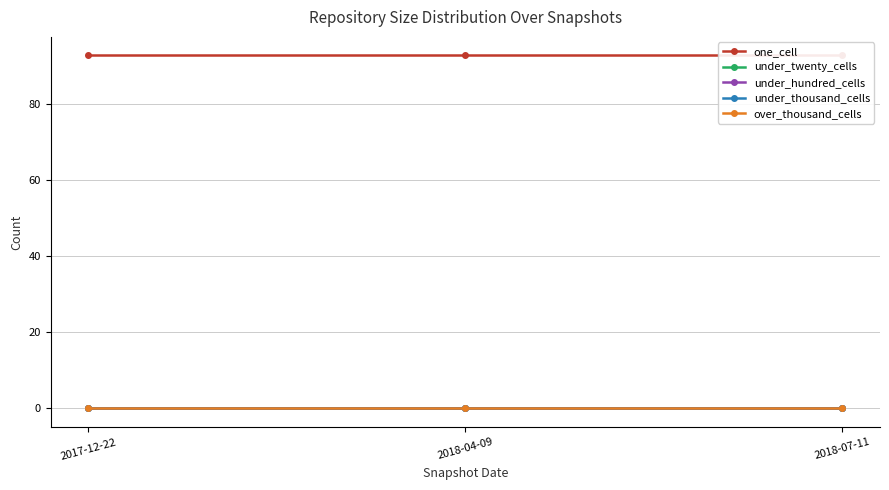

Which has a higher value, 2018-04-09 or 2017-12-22?

2018-04-09